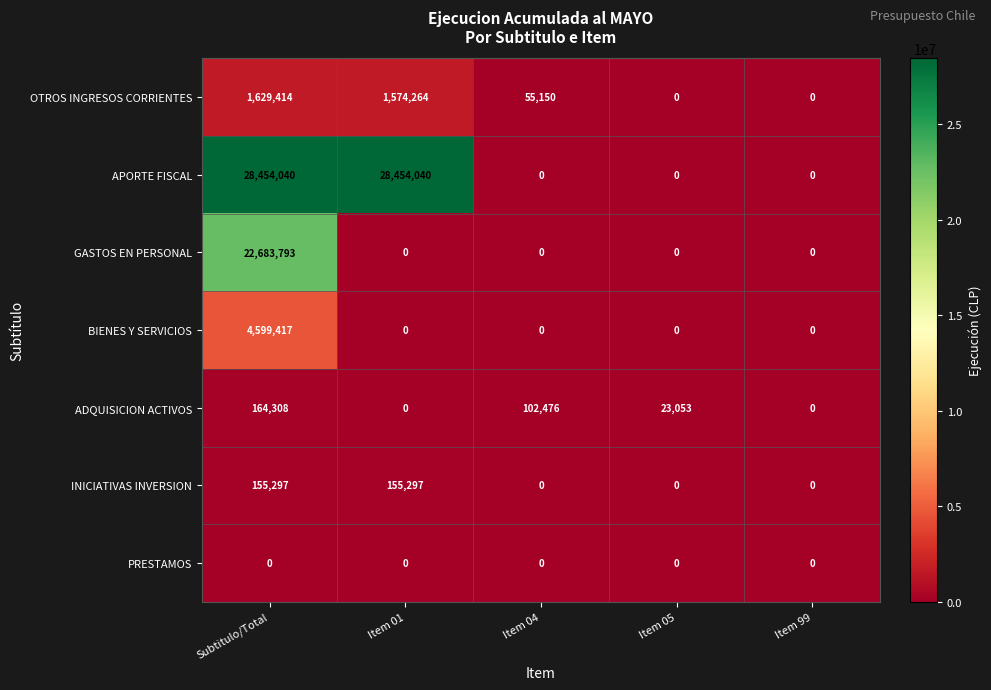

Which series has the largest range (max minus min)?

APORTE FISCAL